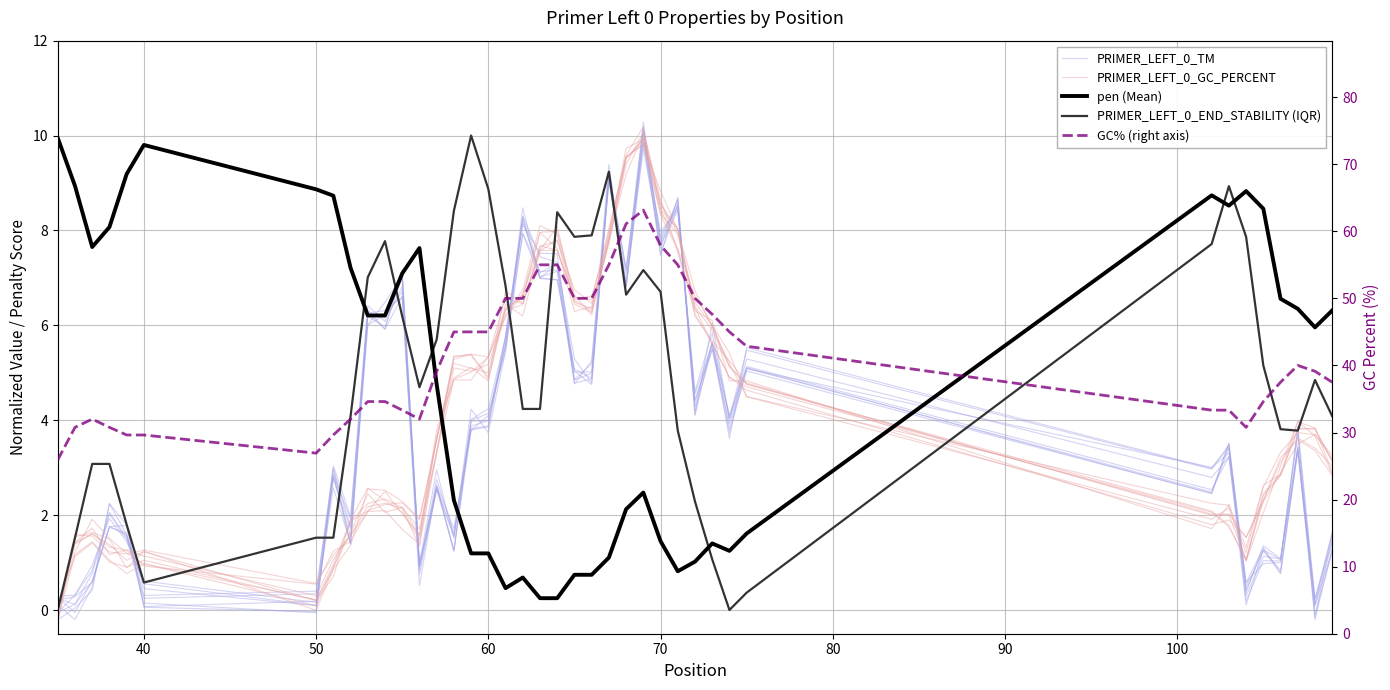

What is the difference between the maximum and second lowest values in the pen (Mean) series?

9.7